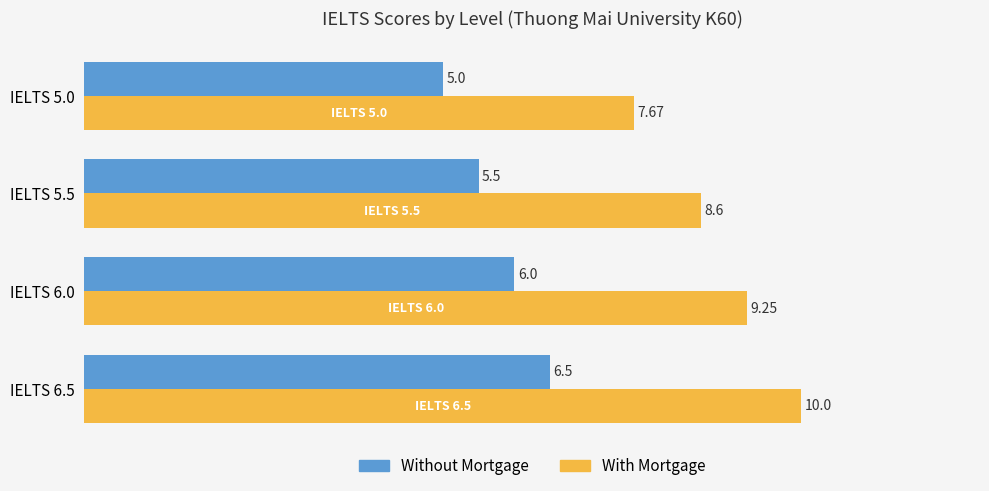

What is the difference between the second highest and minimum values in the Without Mortgage series?

1.0